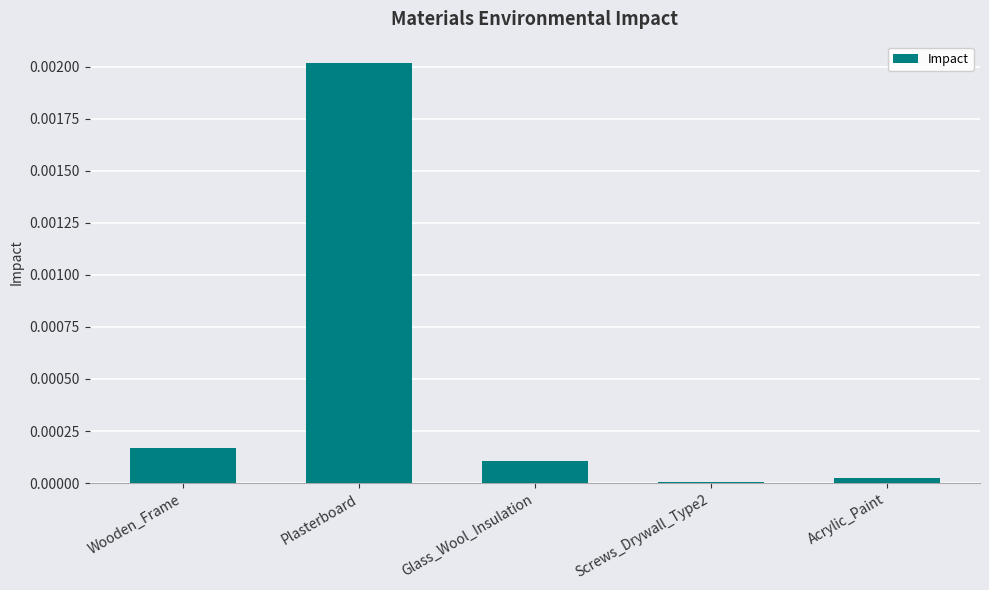

Is it true that the value at Glass_Wool_Insulation is 0.0?

True